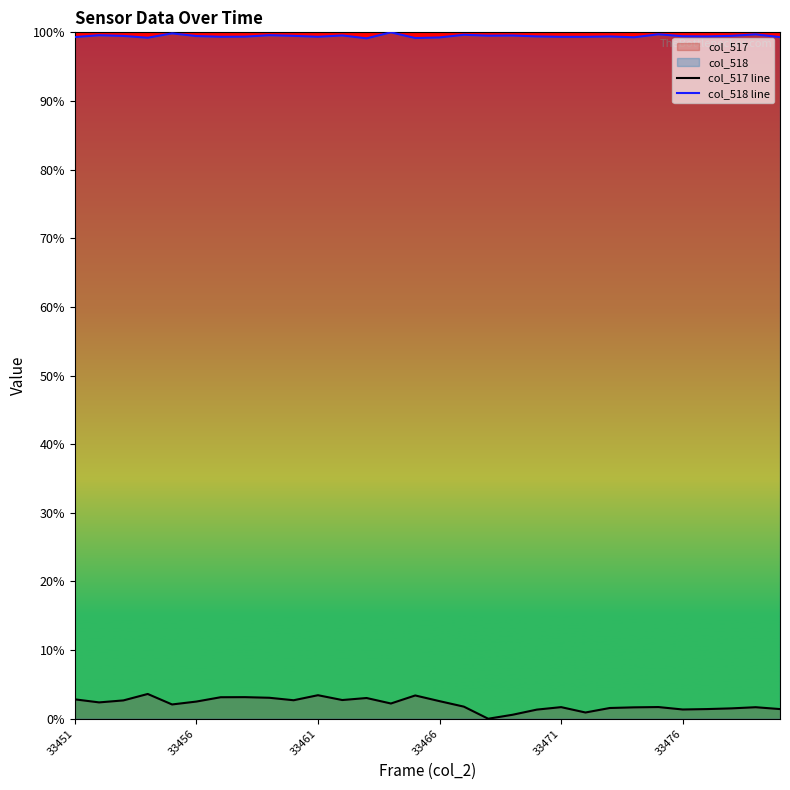

Which series has the largest total across all categories?

col_518 line